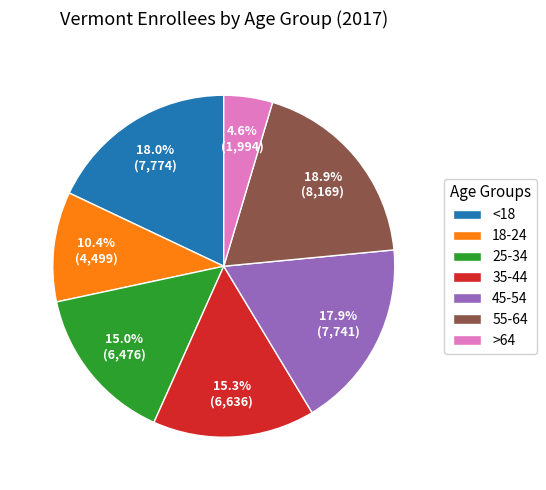

What is the largest slice in the pie chart?

55-64